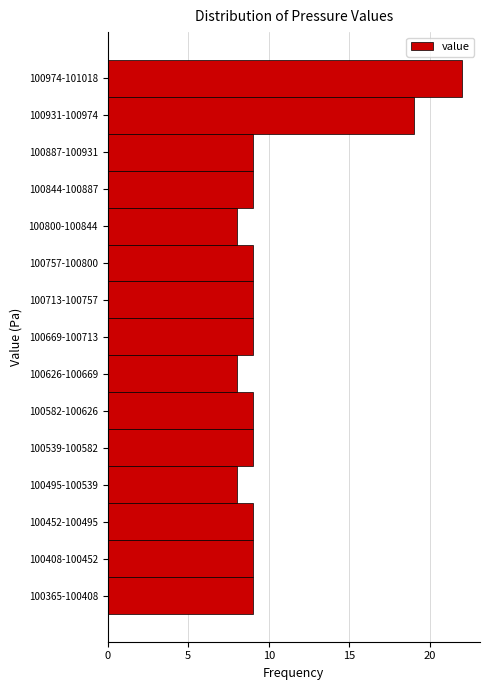

Reading bottom to top, what are all the values shown in this chart?

100365-100408=9	100408-100452=9	100452-100495=9	100495-100539=8	100539-100582=9	100582-100626=9	100626-100669=8	100669-100713=9	100713-100757=9	100757-100800=9	100800-100844=8	100844-100887=9	100887-100931=9	100931-100974=19	100974-101018=22